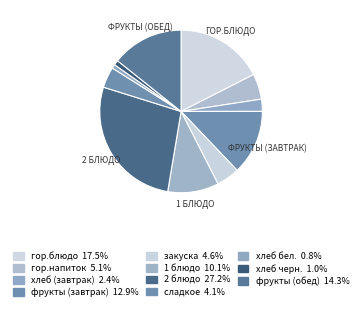

To the nearest percent, what is the difference between the хлеб (завтрак) and фрукты (обед) slice percentages?

12%